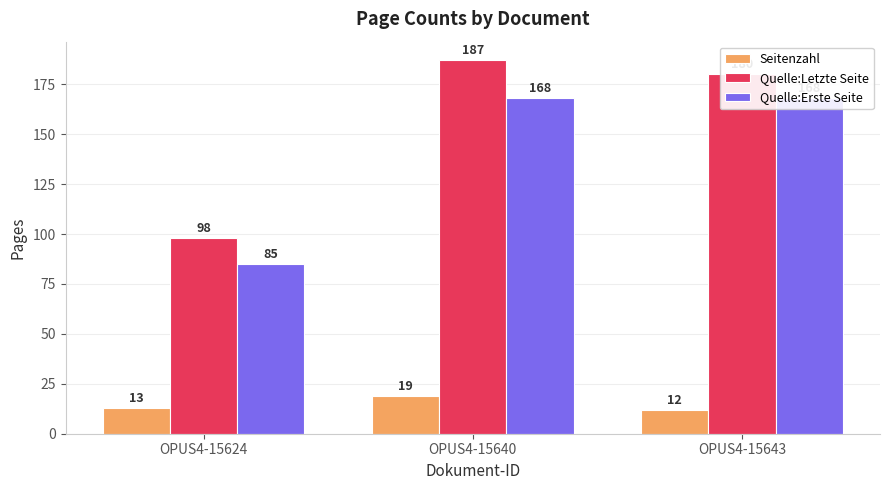

How many Seitenzahl values are between 12 and 19?

3